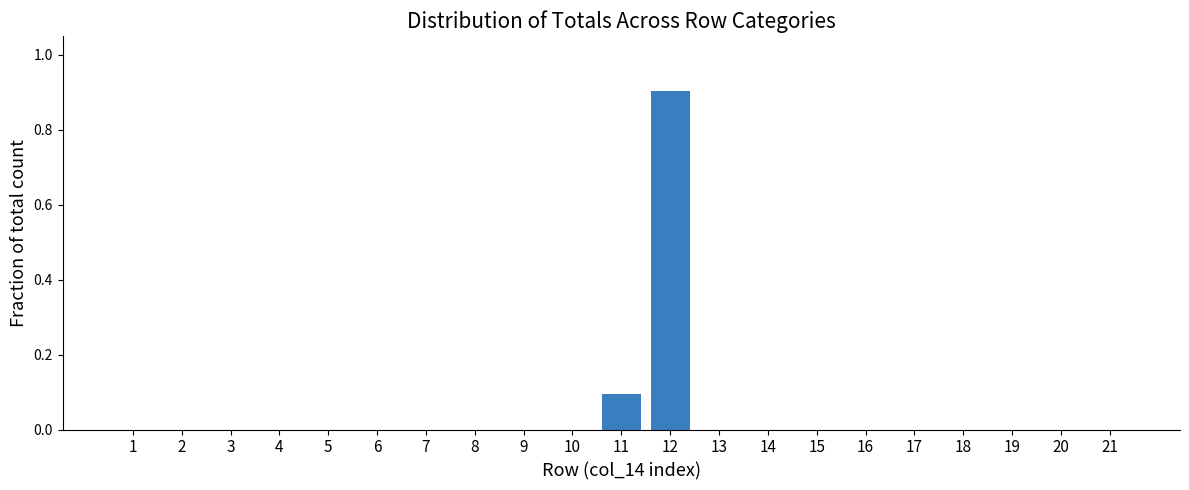

Reading left to right, what are all the values shown in this chart?

1=0.0	2=0.0	3=0.0	4=0.0	5=0.0	6=0.0	7=0.0	8=0.0	9=0.0	10=0.0	11=0.1	12=0.9	13=0.0	14=0.0	15=0.0	16=0.0	17=0.0	18=0.0	19=0.0	20=0.0	21=0.0